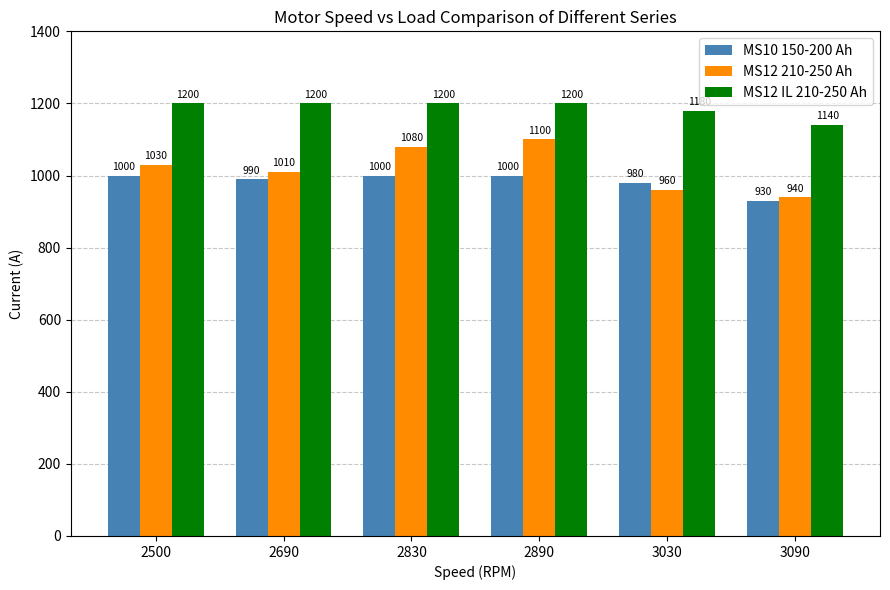

At 3030, list the series in order from largest to smallest.

MS12 IL 210-250 Ah, MS10 150-200 Ah, MS12 210-250 Ah